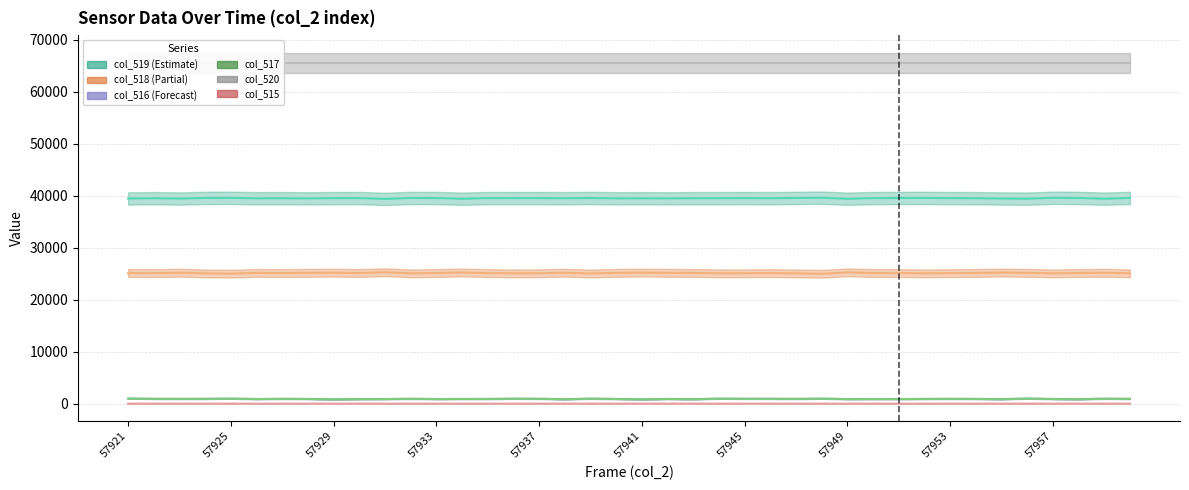

At 57937, list the series in order from largest to smallest.

col_519, col_518, col_516, col_517, col_515